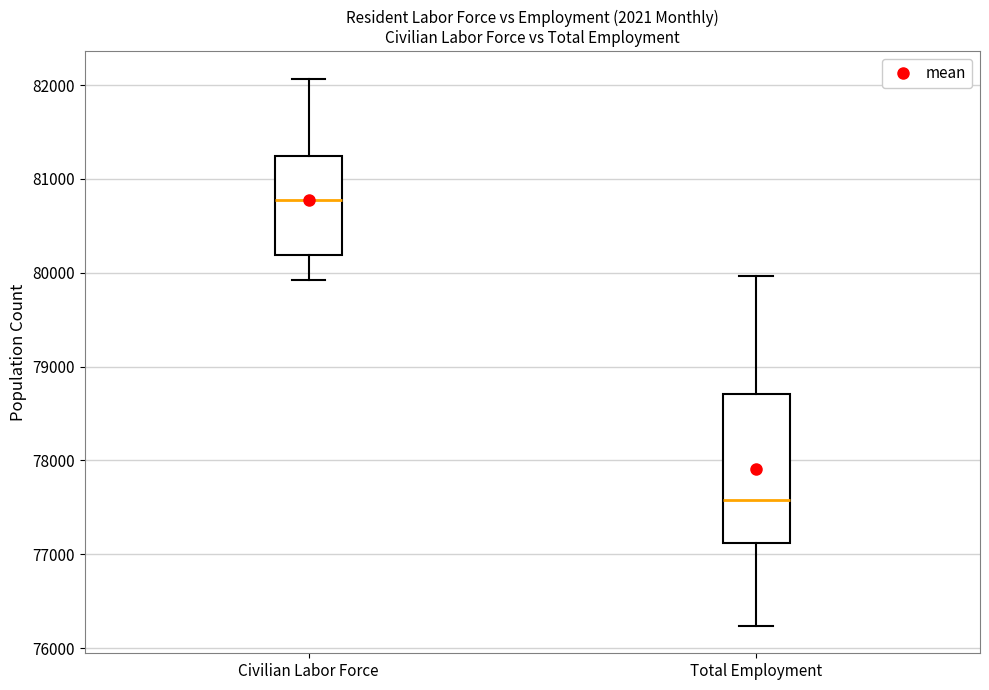

Which box's median line is the lowest?

Total Employment